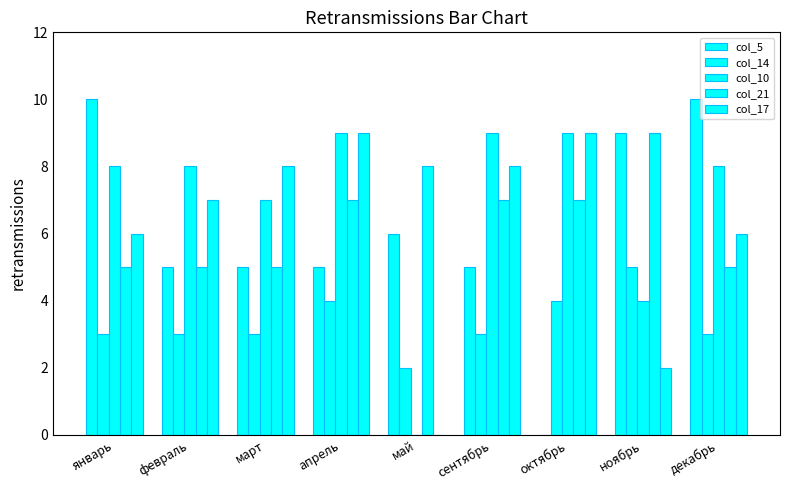

Which series changed the most between март and апрель?

col_10